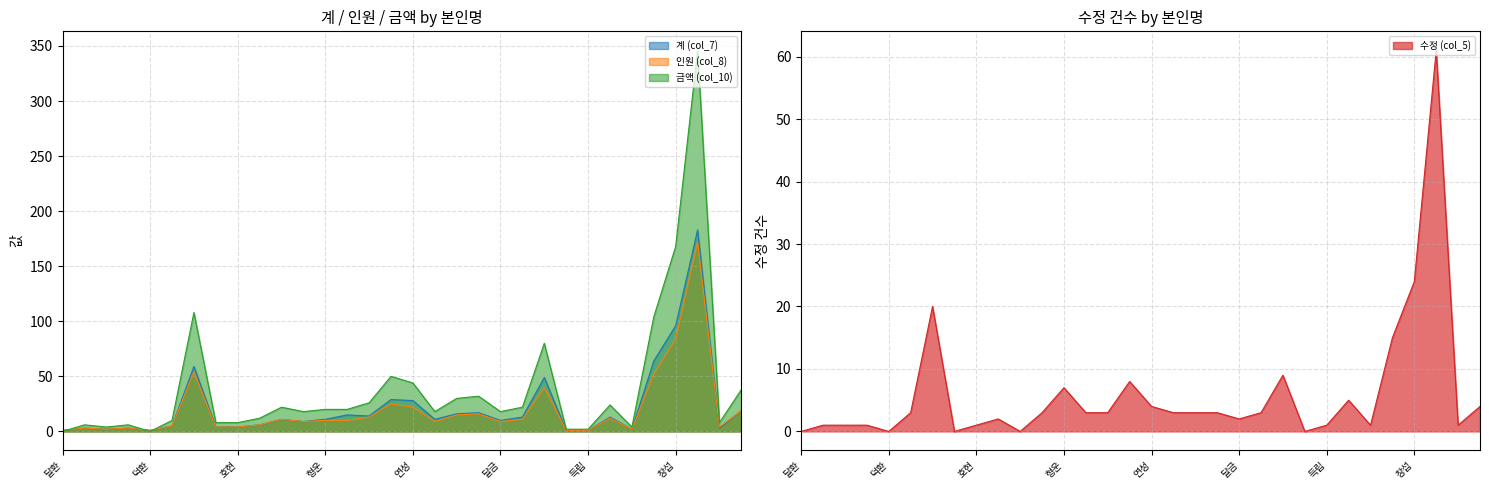

Reading left to right, transcribe all the data shown in this chart.

계 (col_7): 달환=1	균철=3	재호=2	성호=3	덕환=1	영철=5	양환=59	민호=4	호현=4	균쇠=6	명일=11	호원=9	형운=11	달술=15	봉조=14	연화=29	연성=28	상출=11	상원=16	시원=17	달금=10	명원=13	연규=49	영애=1	득립=1	종태=13	균성=2	영식=64	창섭=96	근호=183	준희=3	균필=19
인원 (col_8): 달환=1	균철=3	재호=2	성호=3	덕환=1	영철=5	양환=54	민호=4	호현=4	균쇠=6	명일=11	호원=9	형운=10	달술=10	봉조=13	연화=25	연성=22	상출=9	상원=15	시원=16	달금=9	명원=11	연규=40	영애=1	득립=1	종태=12	균성=2	영식=52	창섭=84	근호=172	준희=4	균필=19
금액 (col_10): 달환=0	균철=6	재호=4	성호=6	덕환=0	영철=10	양환=108	민호=8	호현=8	균쇠=12	명일=22	호원=18	형운=20	달술=20	봉조=26	연화=50	연성=44	상출=18	상원=30	시원=32	달금=18	명원=22	연규=80	영애=2	득립=2	종태=24	균성=4	영식=104	창섭=168	근호=346	준희=8	균필=38
수정 (col_5): 달환=0	균철=1	재호=1	성호=1	덕환=0	영철=3	양환=20	민호=0	호현=1	균쇠=2	명일=0	호원=3	형운=7	달술=3	봉조=3	연화=8	연성=4	상출=3	상원=3	시원=3	달금=2	명원=3	연규=9	영애=0	득립=1	종태=5	균성=1	영식=15	창섭=24	근호=61	준희=1	균필=4